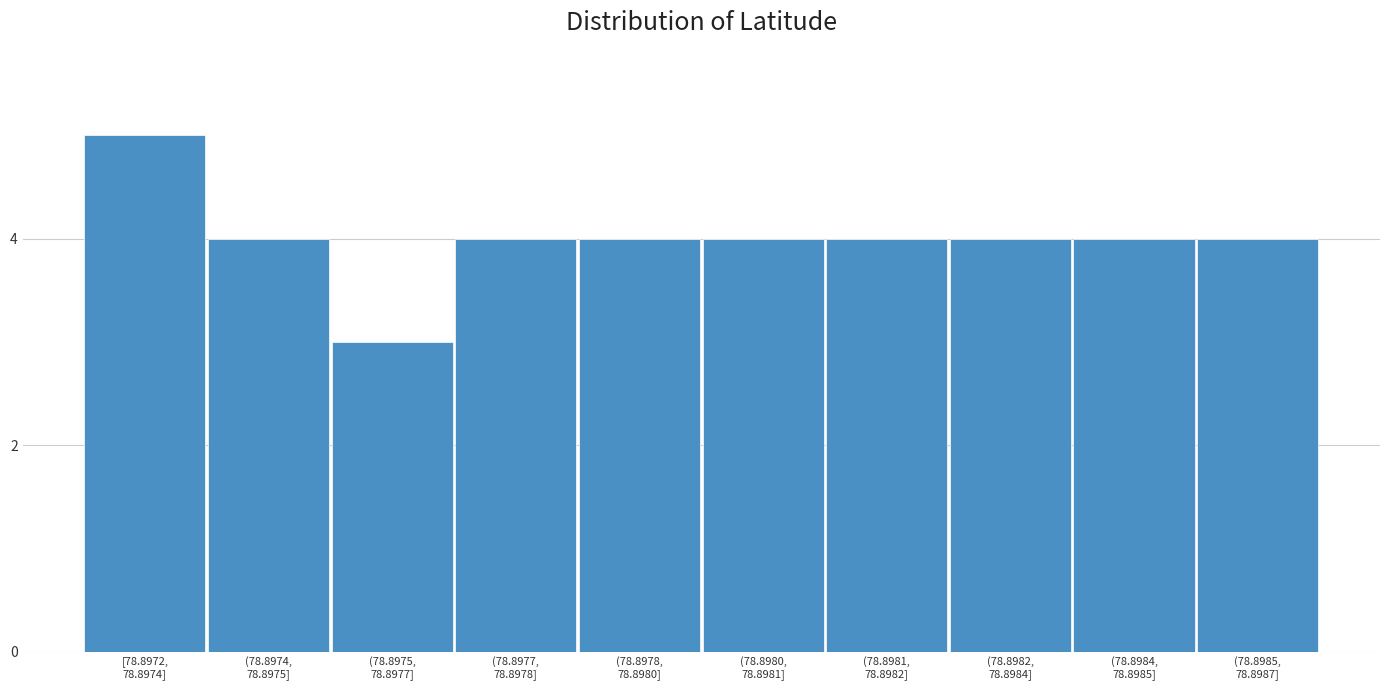

Reading left to right, transcribe all the data shown in this chart.

5	4	3	4	4	4	4	4	4	4